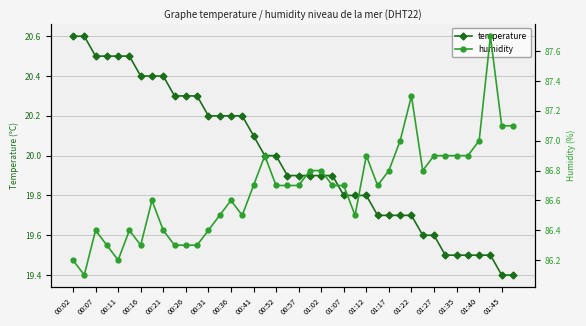

Is this an area chart (filled region under the line)?

No